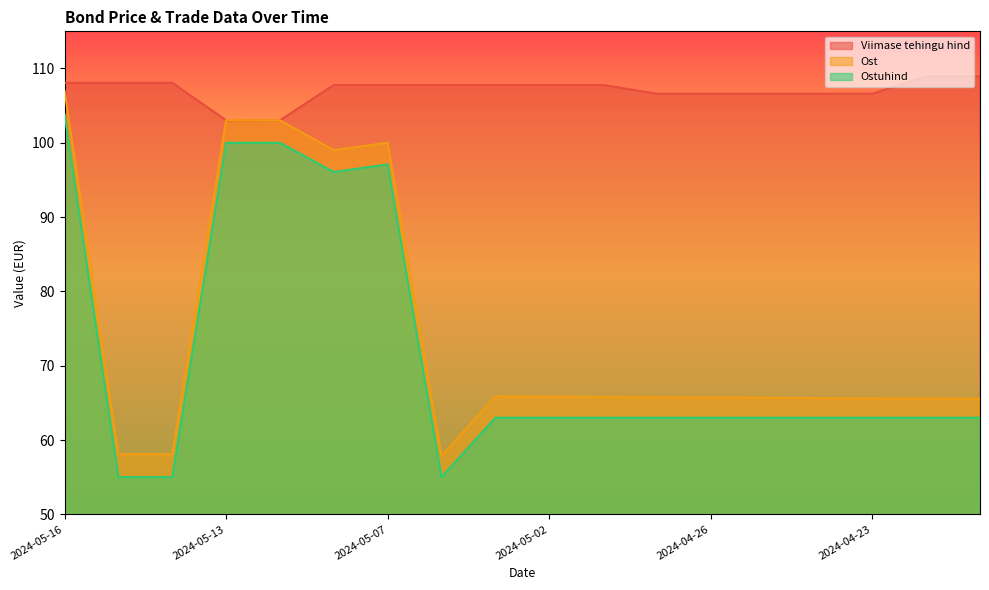

How many times do Ost and Viimase tehingu hind cross each other?

1